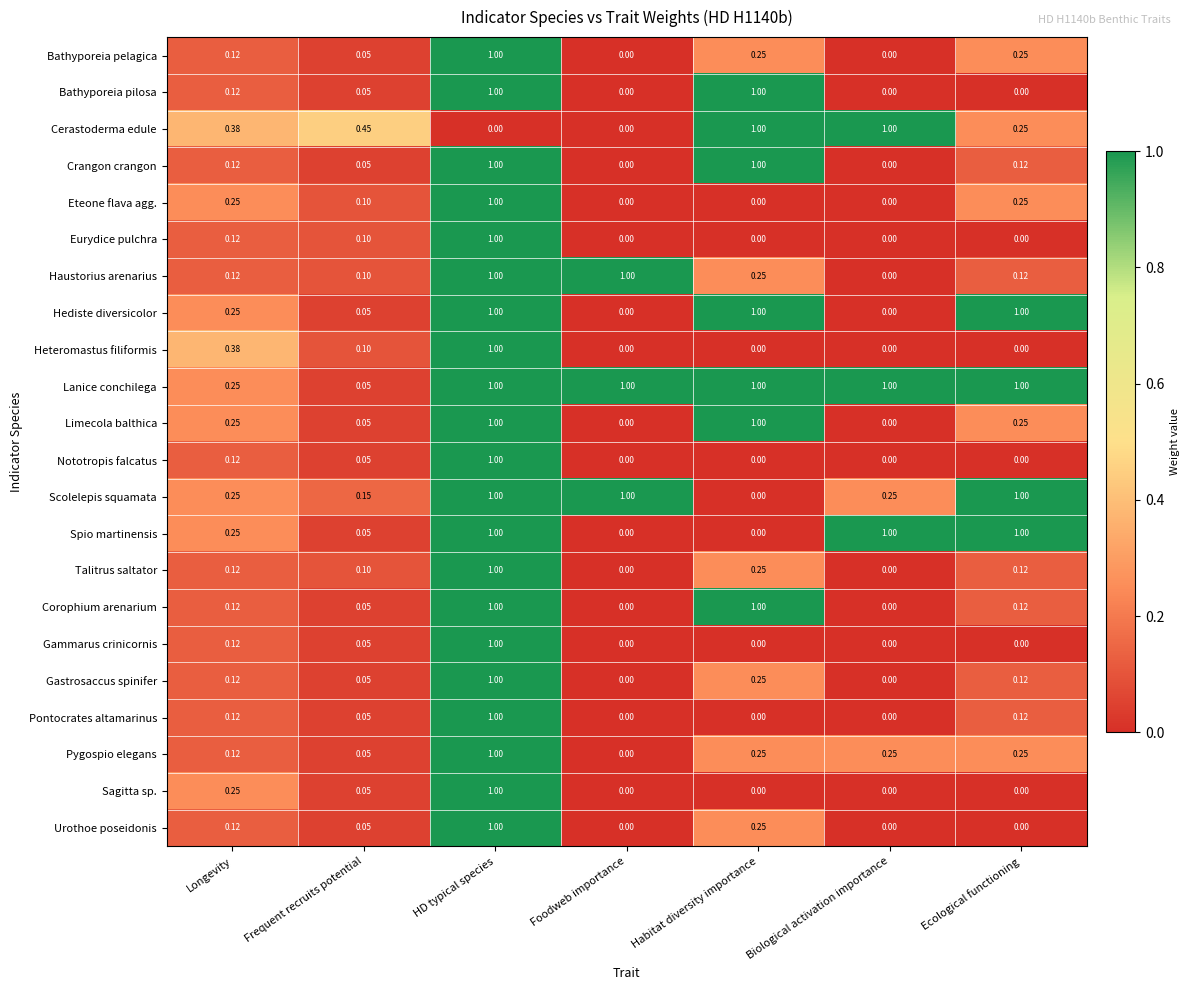

Which series has the largest total across all categories?

Lanice conchilega